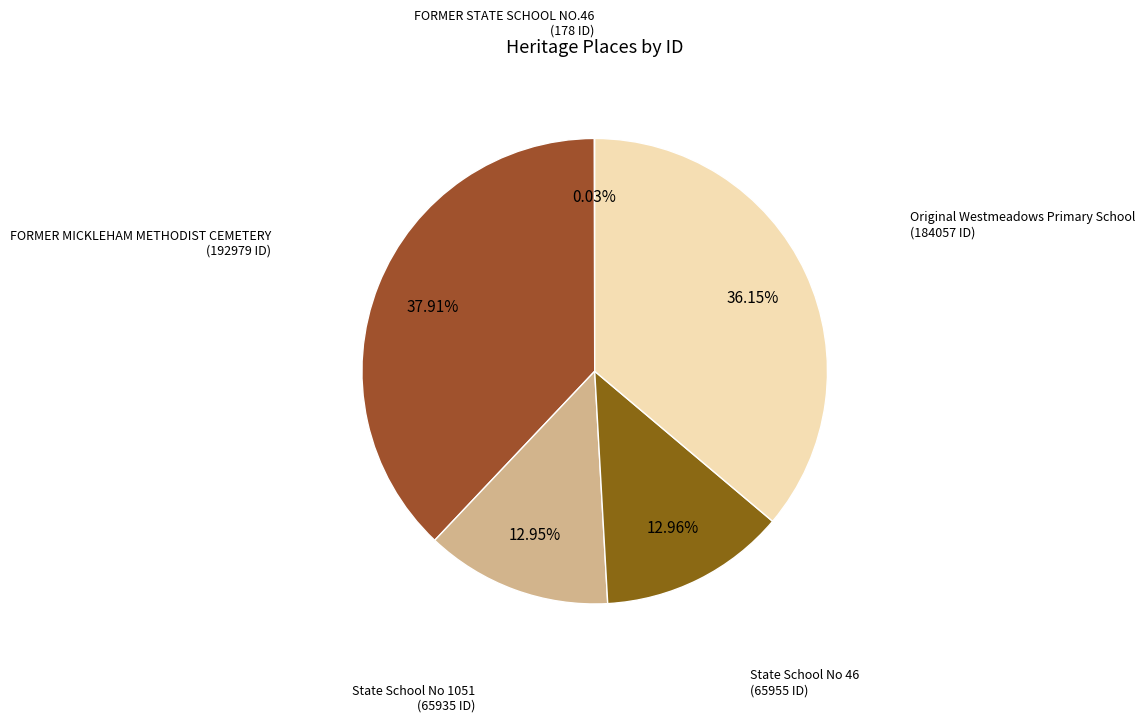

Is there any slice that represents more than half of the pie?

No